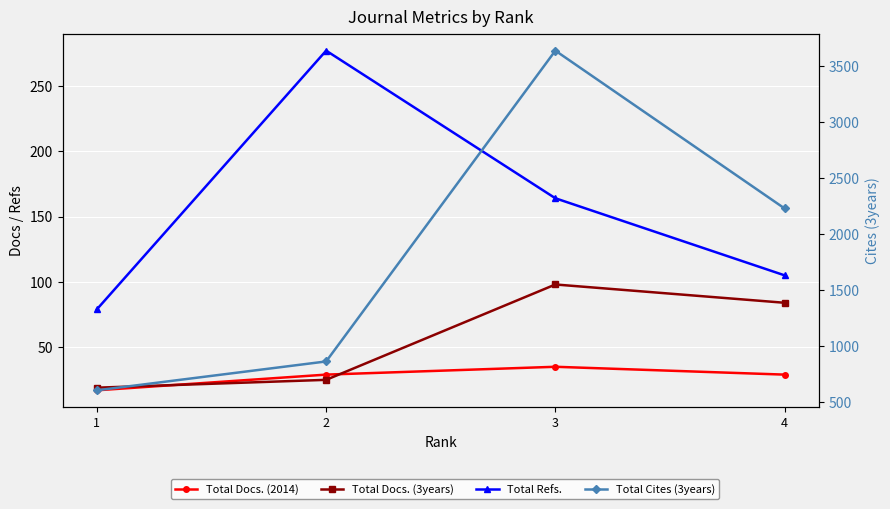

Read the Total Docs. (2014) value at 2.

29